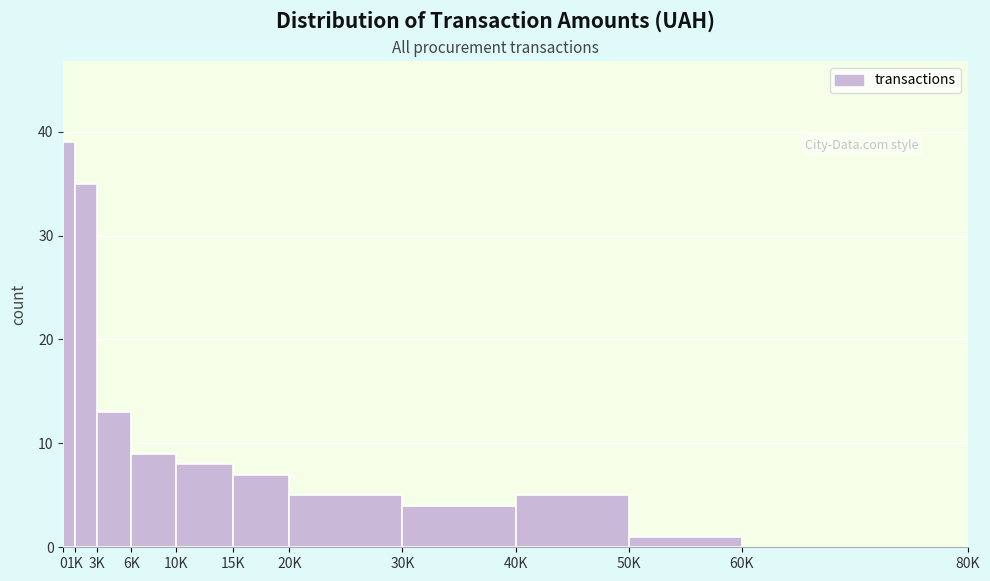

Reading left to right, list all the values displayed in this chart.

0=39	1K=35	3K=13	6K=9	10K=8	15K=7	20K=5	30K=4	40K=5	50K=1	60K=0